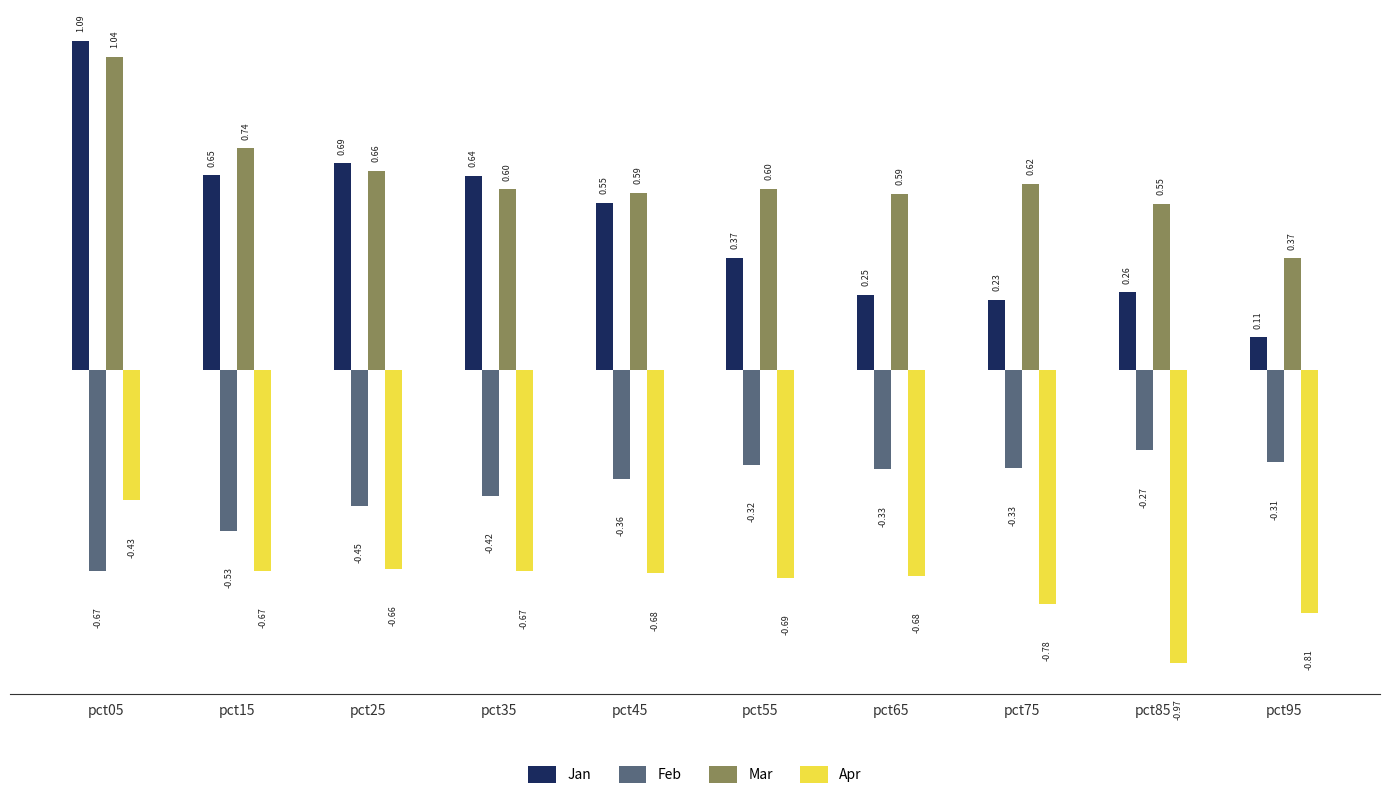

What is the difference between the second highest and minimum values in the Jan series?

0.6